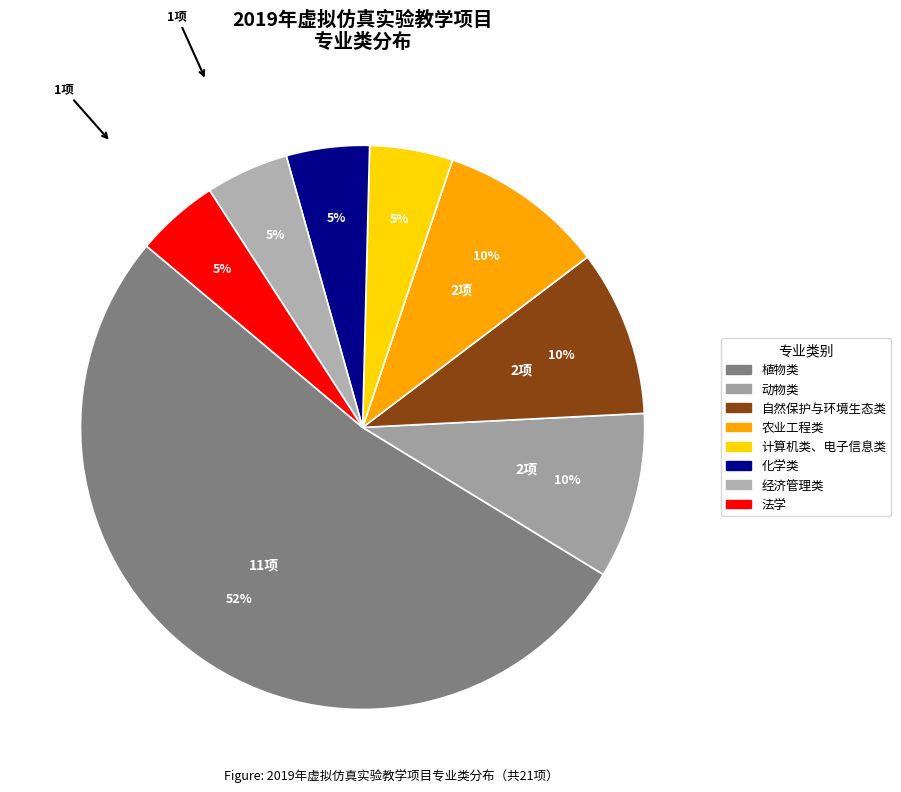

The 动物类 slice represents 3% of the pie. True or false?

False